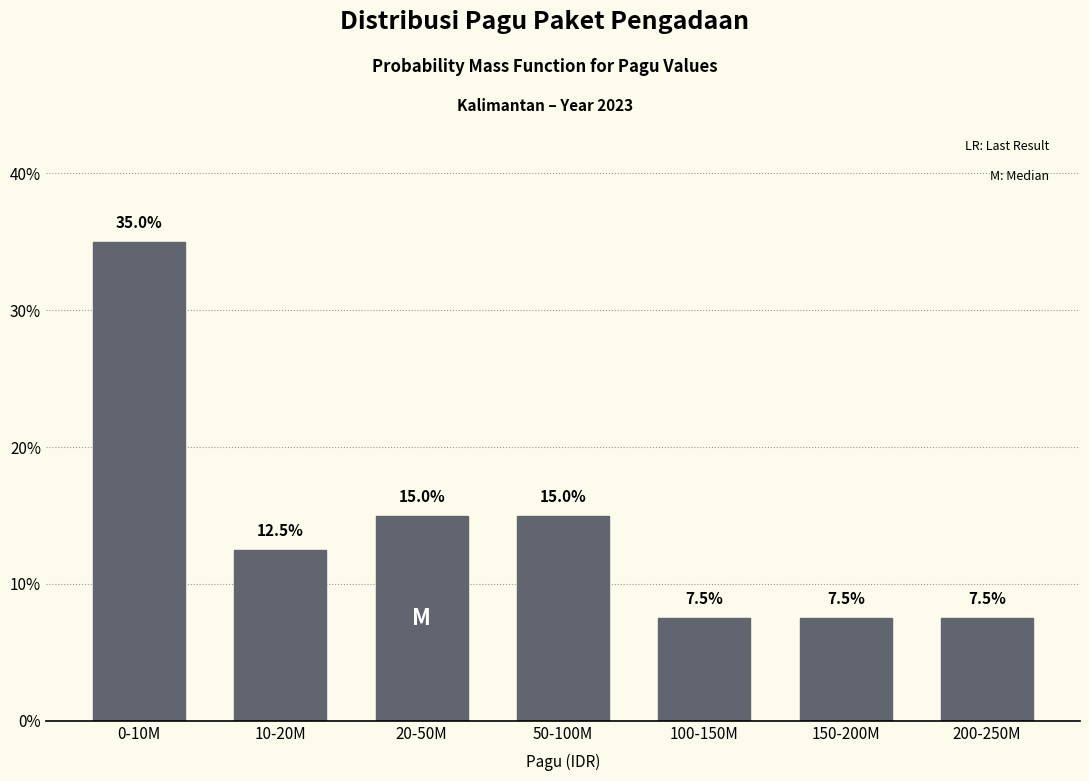

Reading left to right, transcribe all the data shown in this chart.

35.0	12.5	15.0	15.0	7.5	7.5	7.5